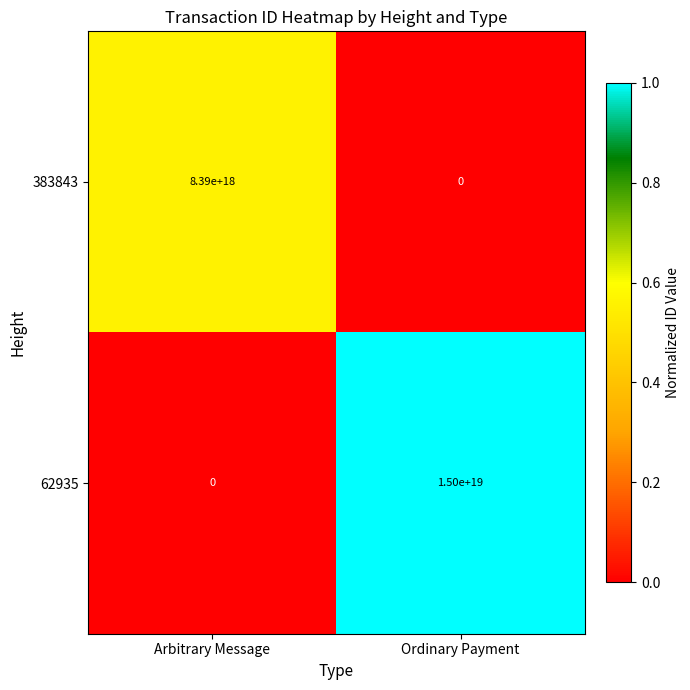

Which category has the highest value across all series?

Ordinary Payment